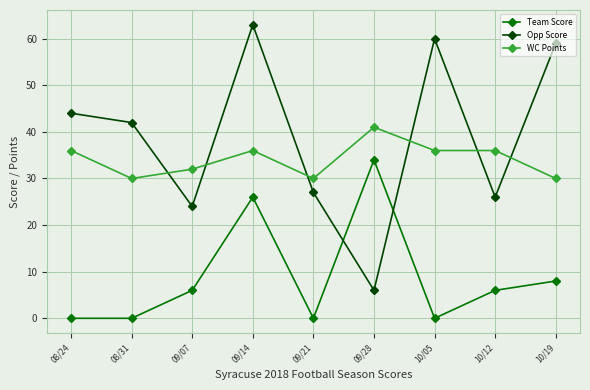

Is the value of Team Score at 08/31 greater than the value of Opp Score at 10/12?

No